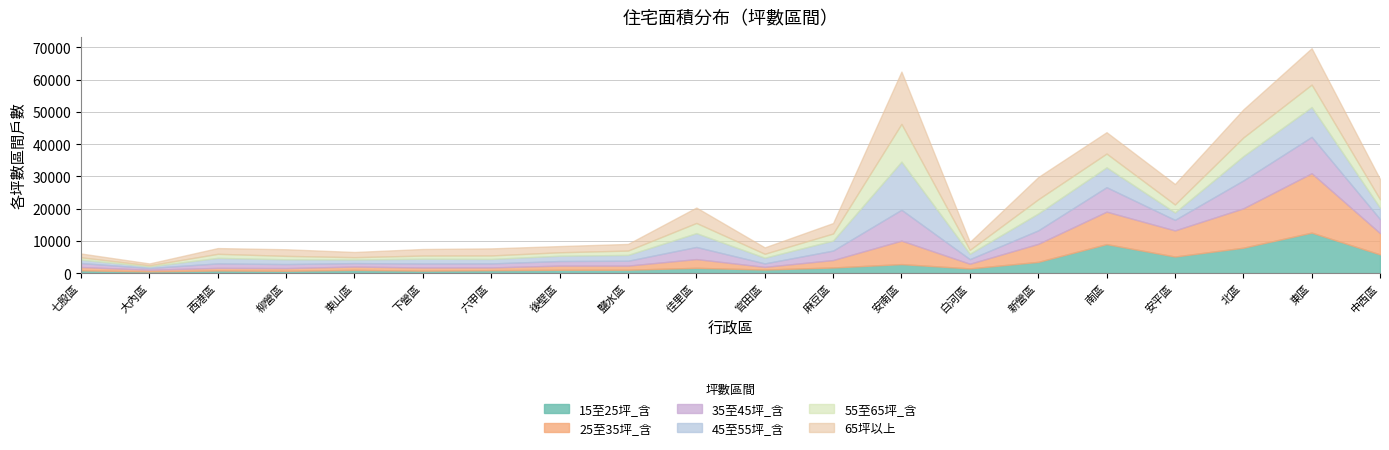

How many interior local valleys does the 45至55坪_含 series have?

6